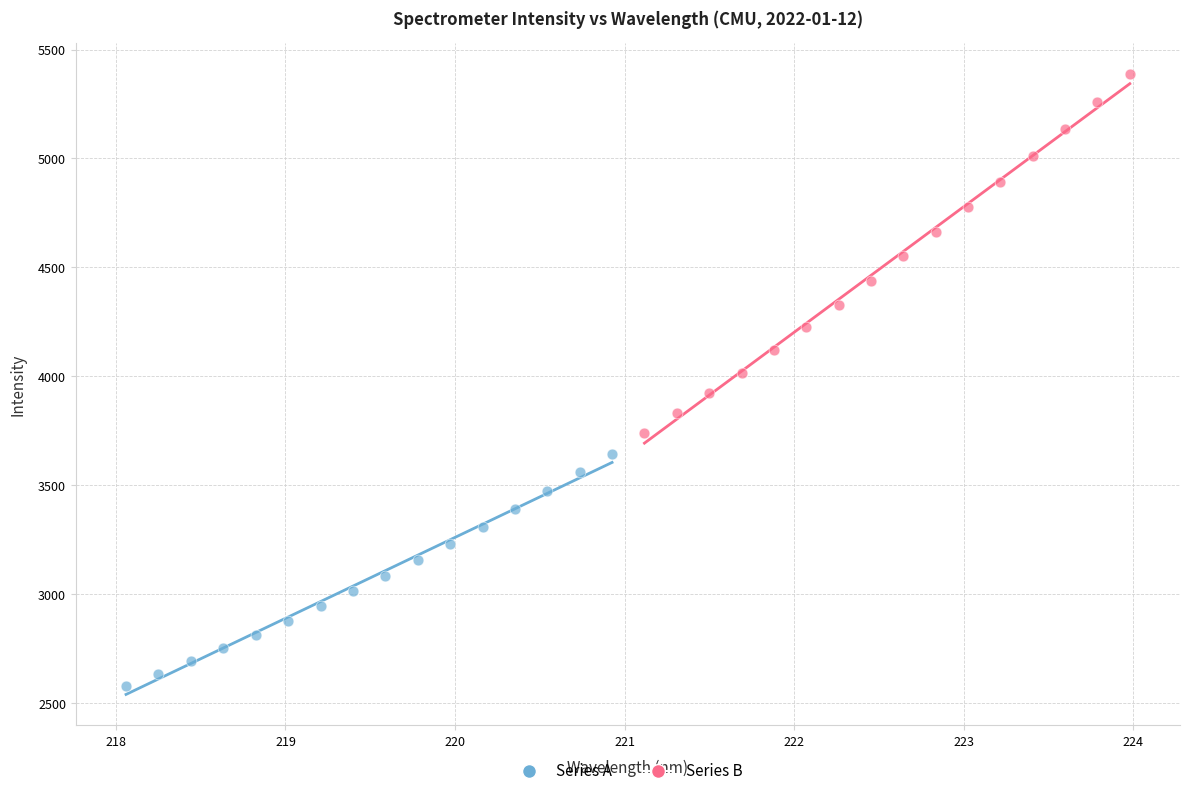

Which series reaches the maximum Y coordinate?

Series B